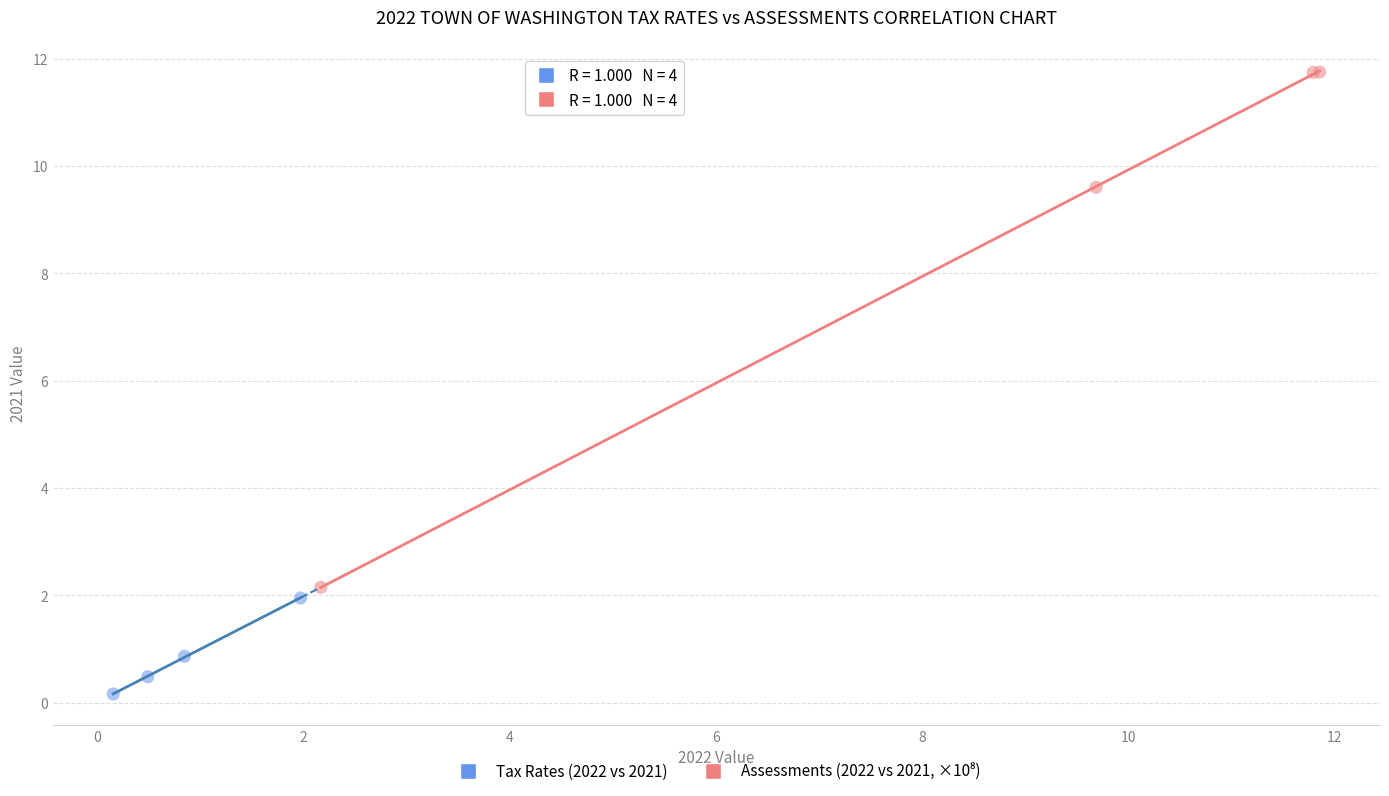

Which series contains the lowest Y value?

Tax Rates (2022 vs 2021)